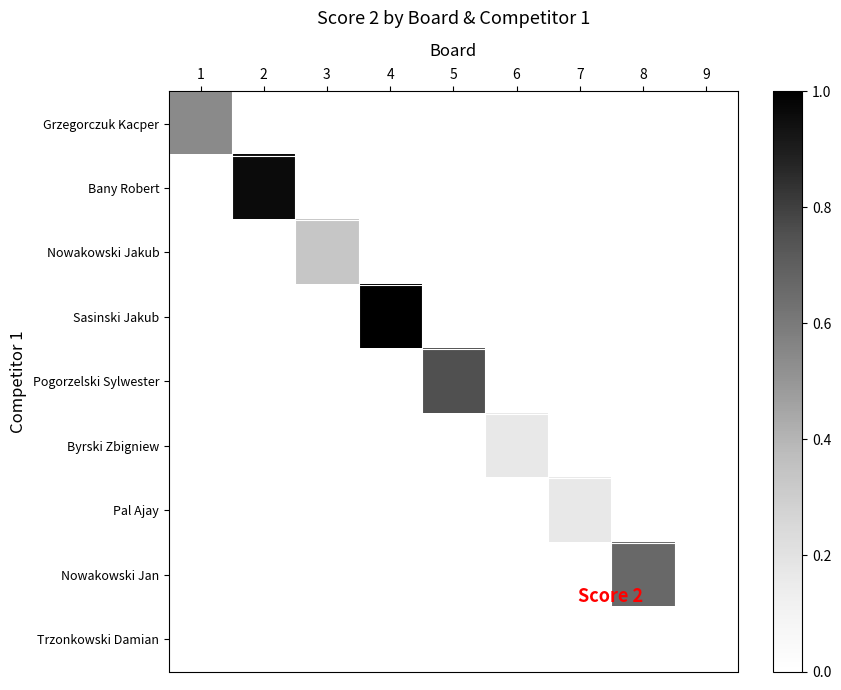

What is the spread (max minus min) of values at 7?

0.2